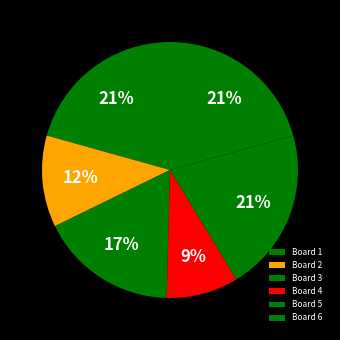

Approximately how many times larger is the value at Board 5 compared to Board 3?

1.2